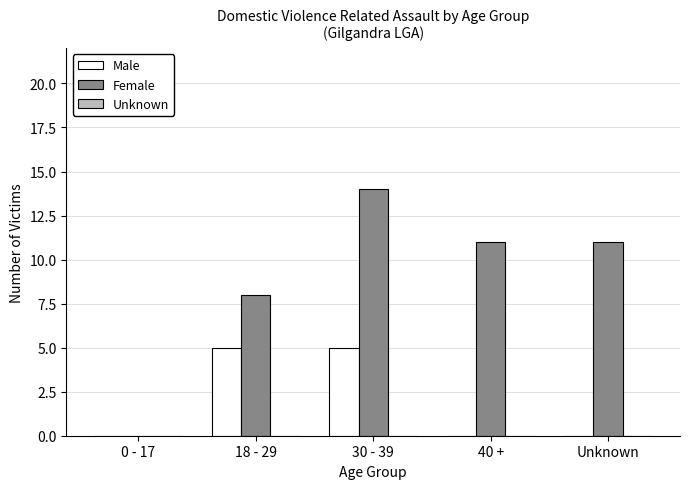

At which label does Female reach its peak?

30 - 39